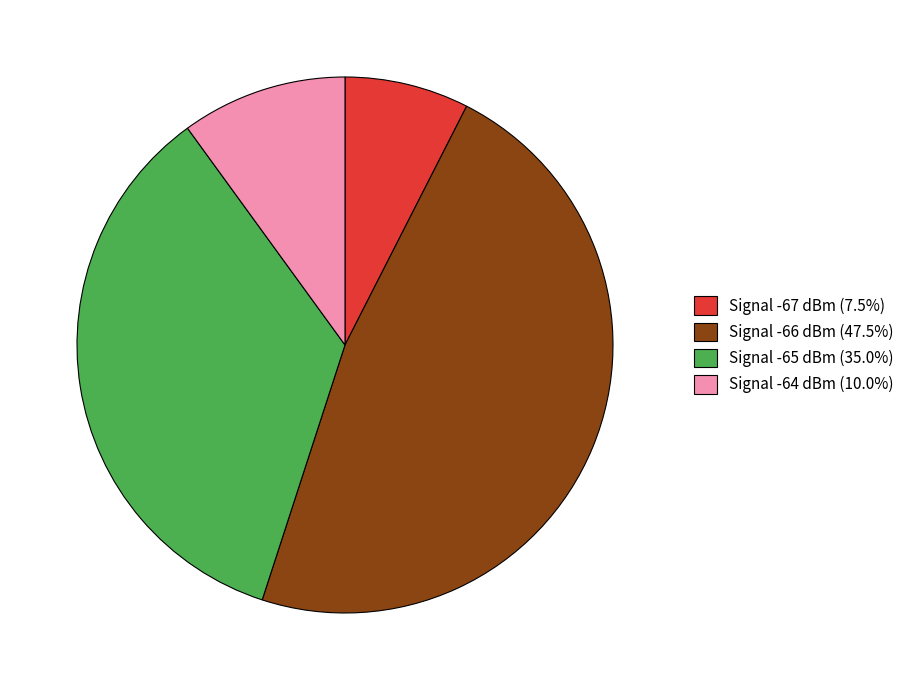

Combined, do Signal -67 dBm (7.5%) and Signal -66 dBm (47.5%) account for over 50%?

Yes